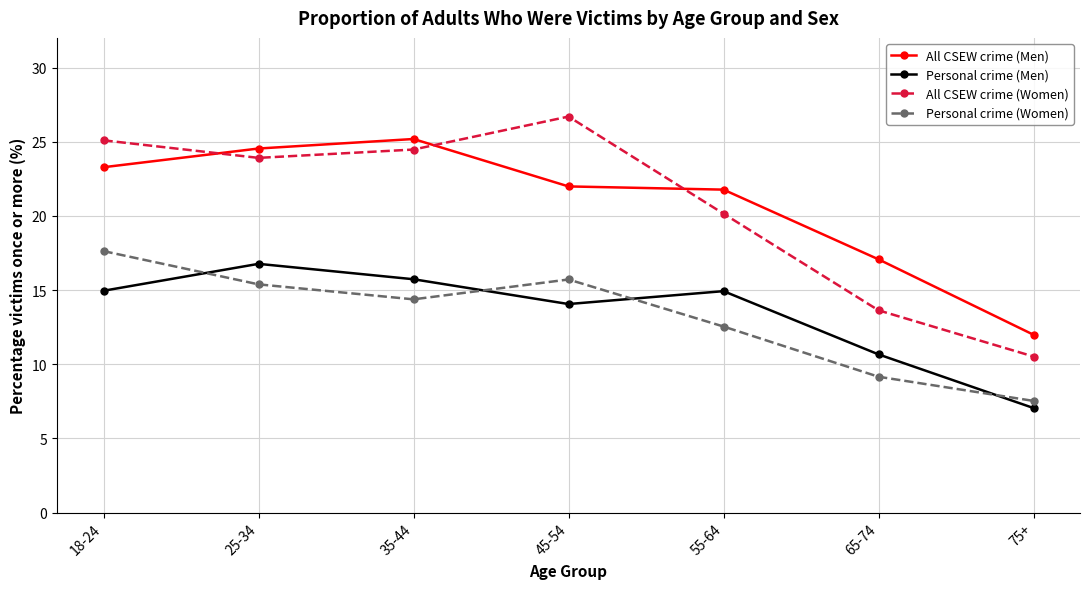

Which category has the lowest value across all series?

75+